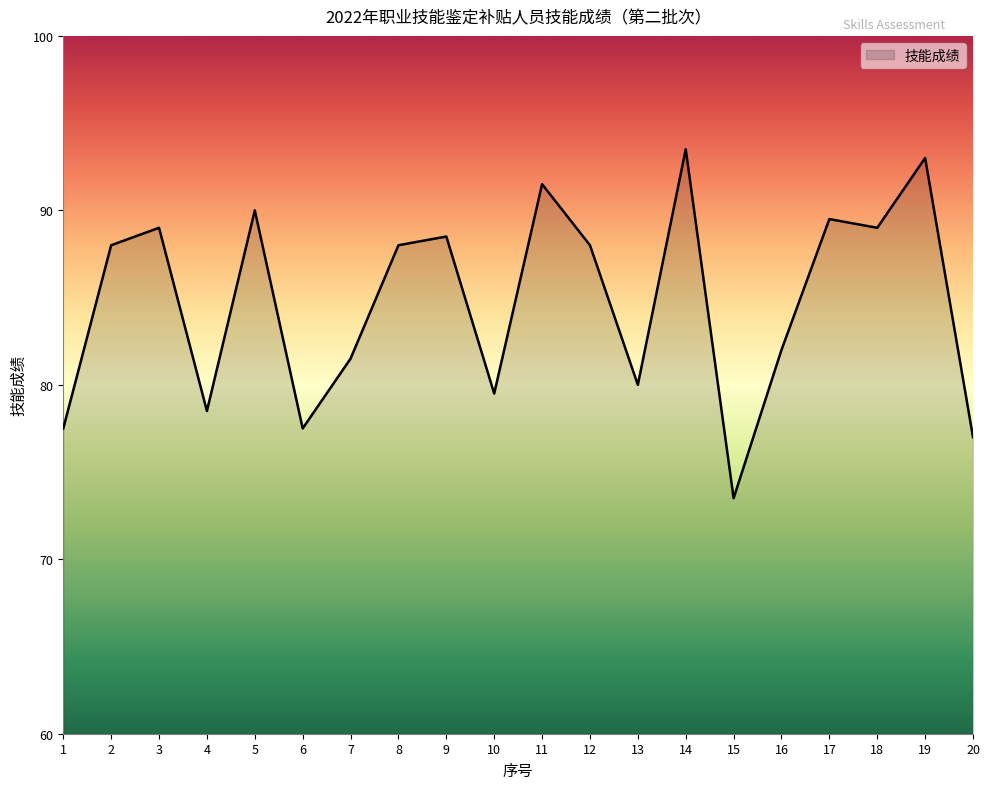

What is the maximum value shown in the chart?

93.5